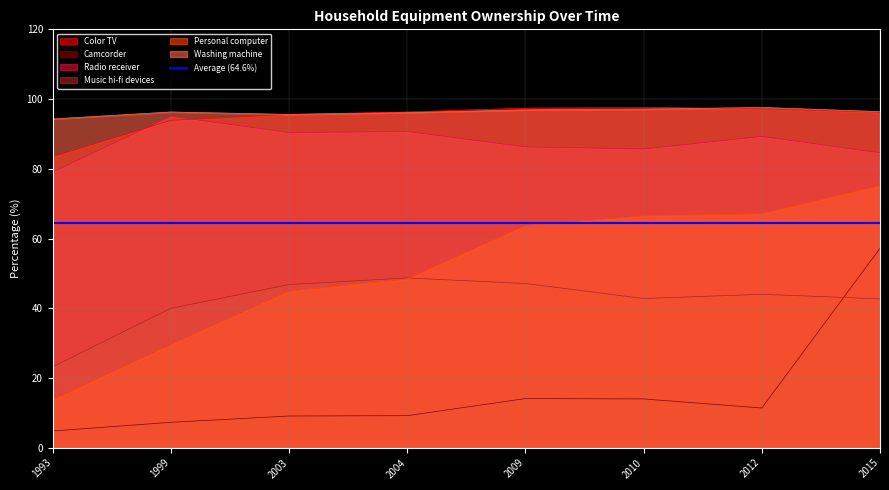

Does the chart display data point markers on the line(s)?

No